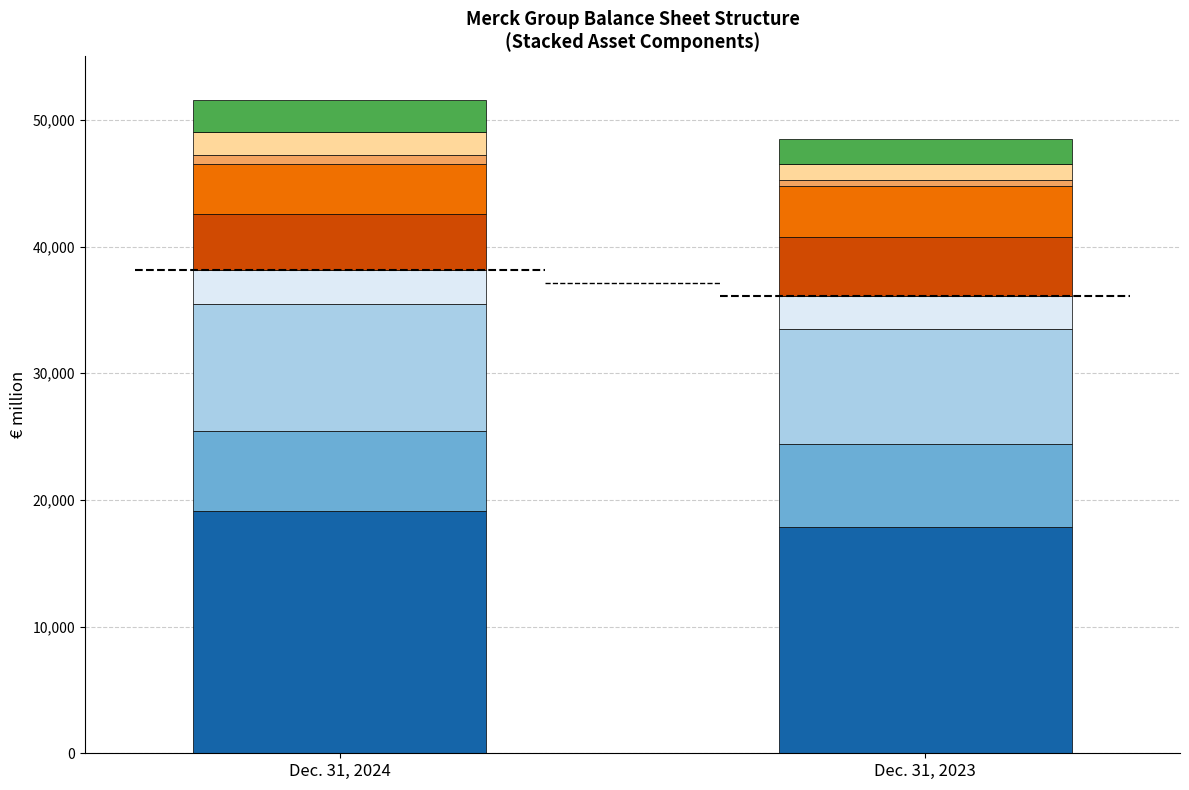

The Dec. 31, 2023 series shows 619 at Other current assets. True or false?

False